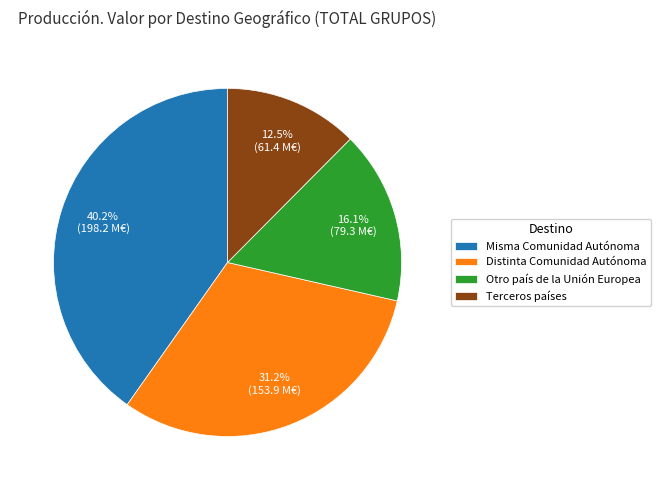

To the nearest percent, what is the difference between the Misma Comunidad Autónoma and Terceros países slice percentages?

28%